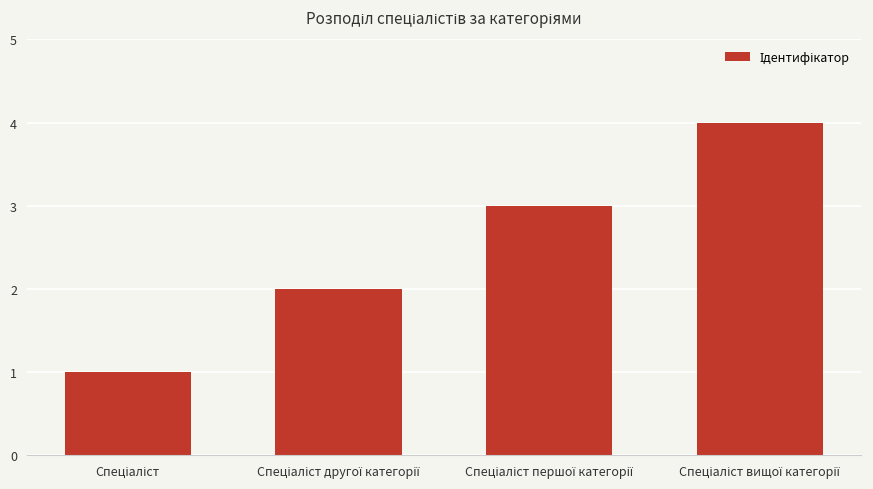

What is the greatest value displayed?

4